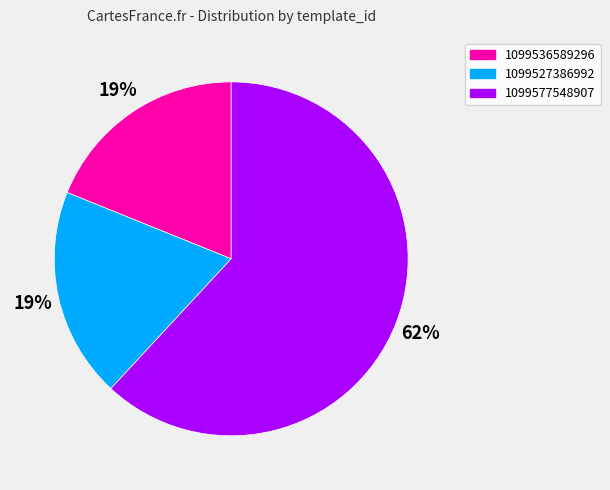

To the nearest percent, what is the difference between the 1099536589296 and 1099577548907 slice percentages?

43%